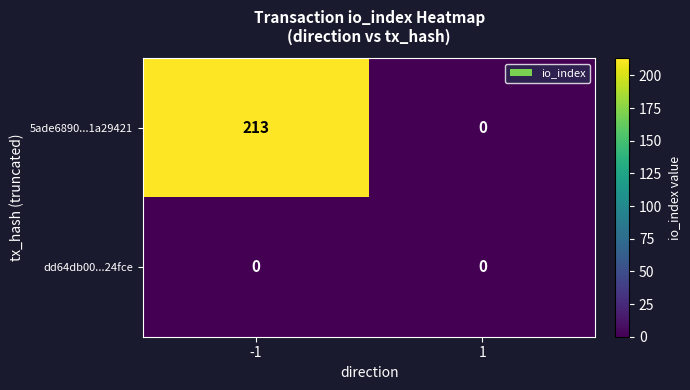

Reading right to left, what are all the values shown in this chart?

5ade6890...1a29421: 0	213
dd64db00...24fce: 0	0